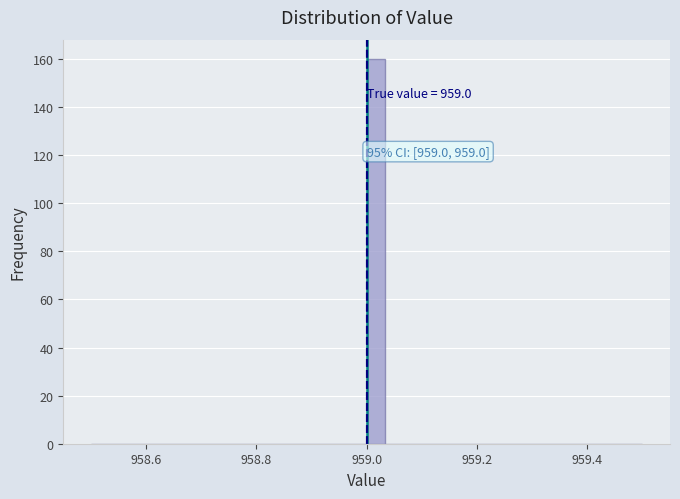

Around what value on the x-axis is the tallest bar? Give the approximate position of its centre, as read against the axis.

959.02